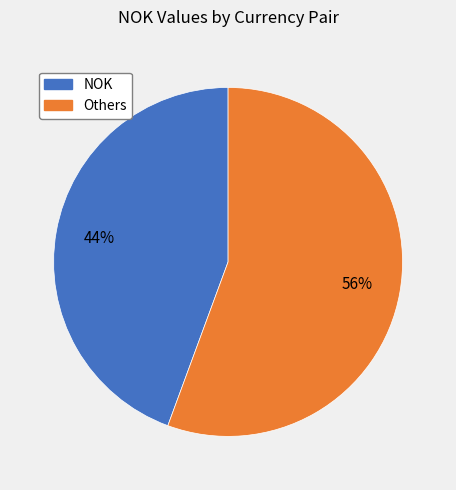

To the nearest percent, what is the average slice percentage?

50%